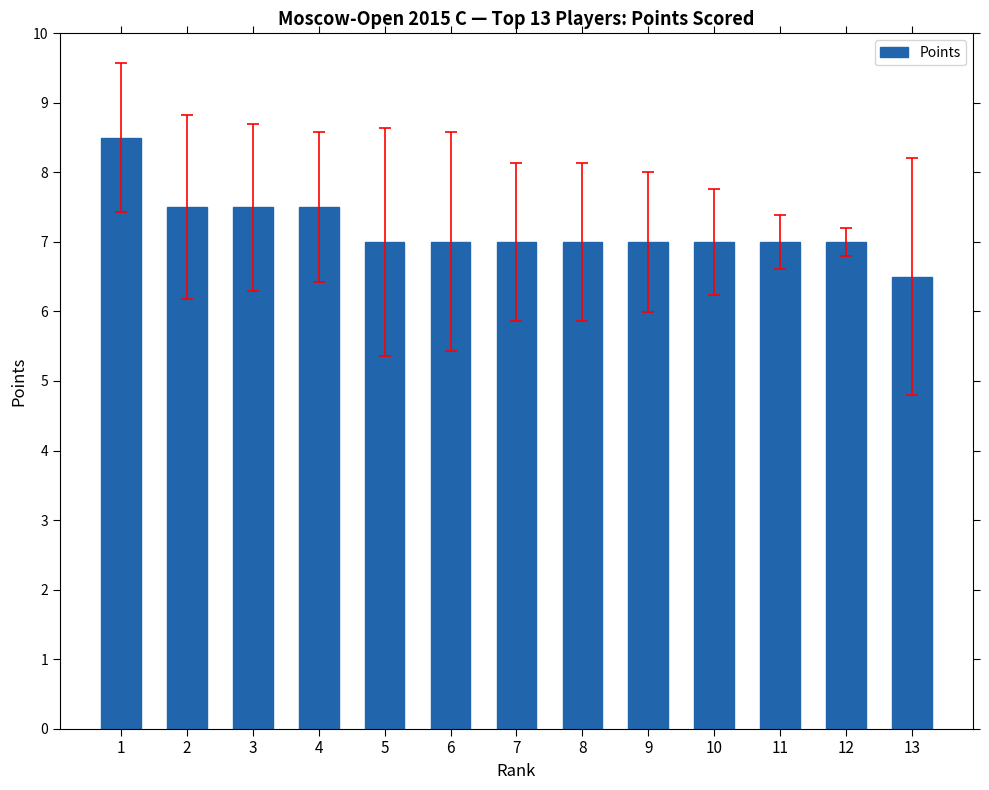

What is the maximum value shown in the chart?

8.5